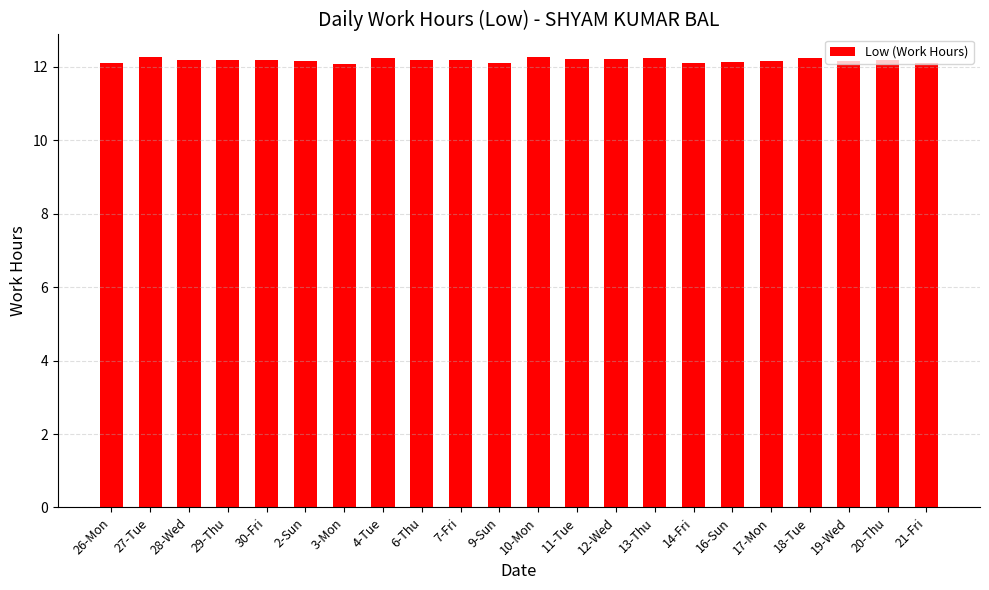

Read the value at 27-Tue.

12.3